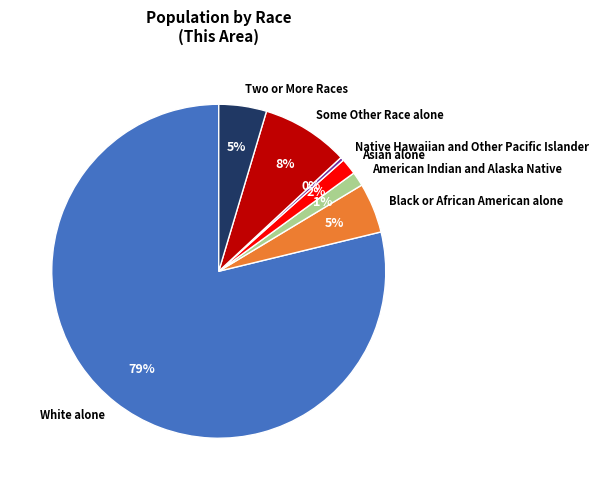

To the nearest percent, what is the combined percentage of White alone and Black or African American alone?

84%